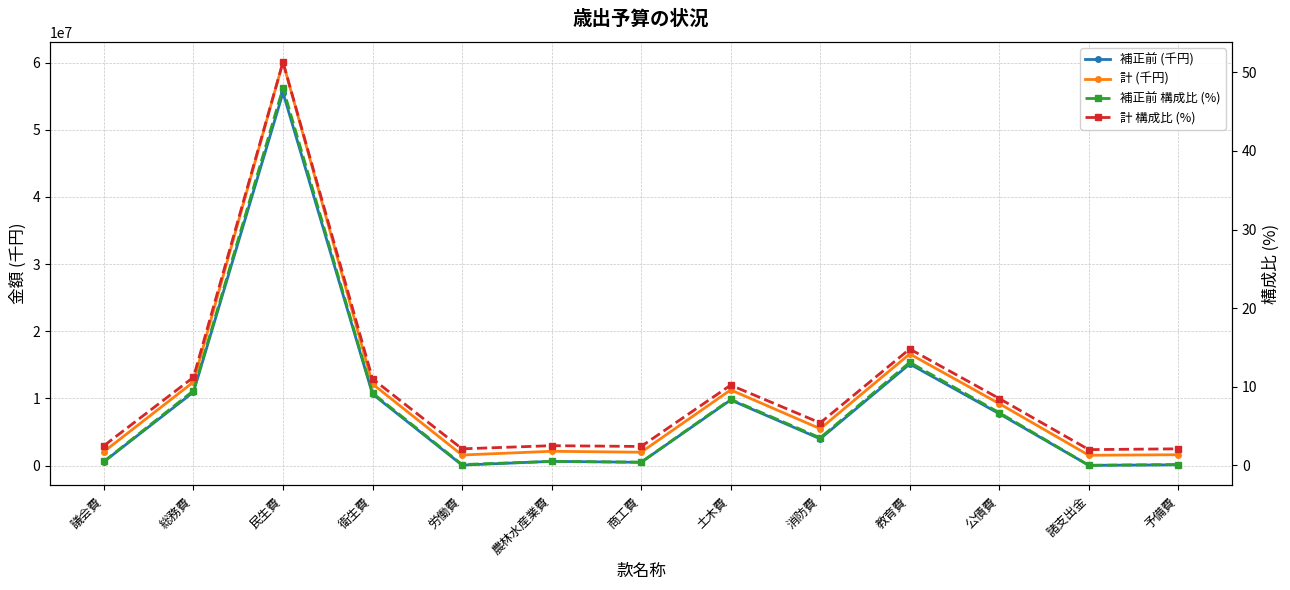

True or false: 補正前 (千円) and 計 (千円) intersect in this chart.

False